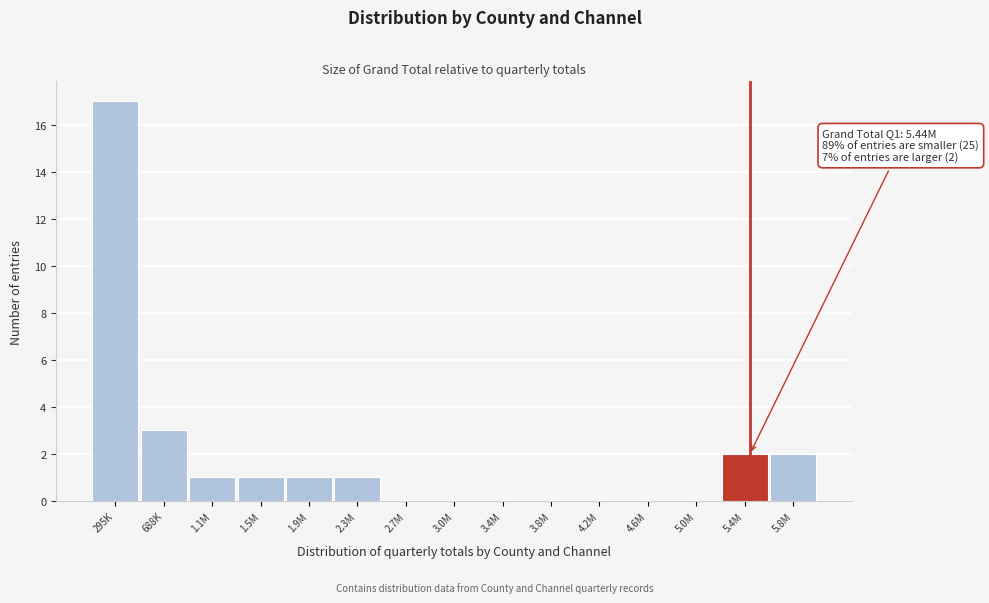

Reading left to right, what are all the values shown in this chart?

295K=17	688K=3	1.1M=1	1.5M=1	1.9M=1	2.3M=1	2.7M=0	3.0M=0	3.4M=0	3.8M=0	4.2M=0	4.6M=0	5.0M=0	5.4M=2	5.8M=2